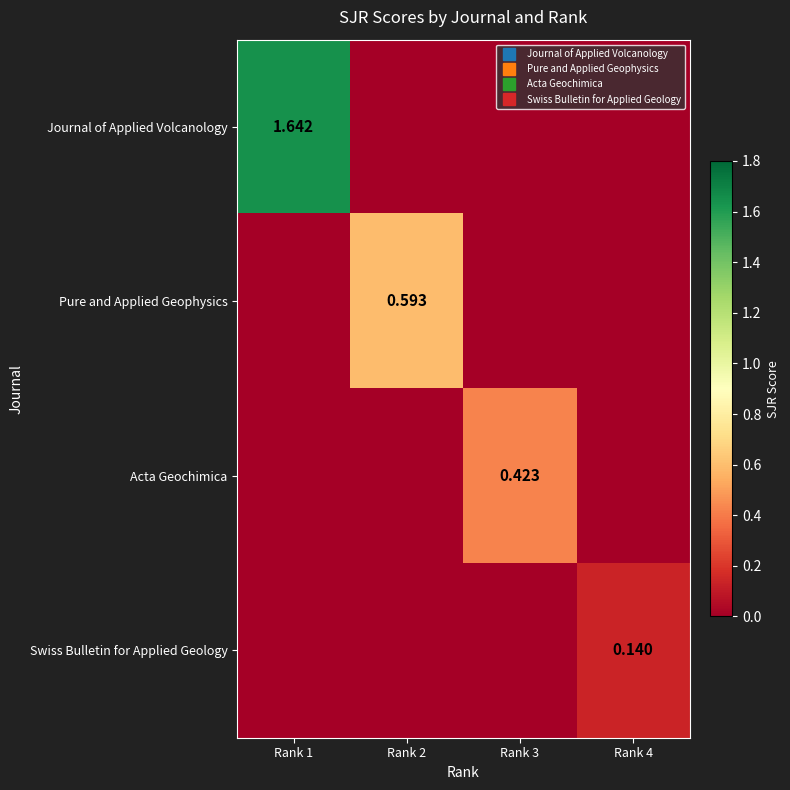

How many values in the Acta Geochimica series exceed 0?

1